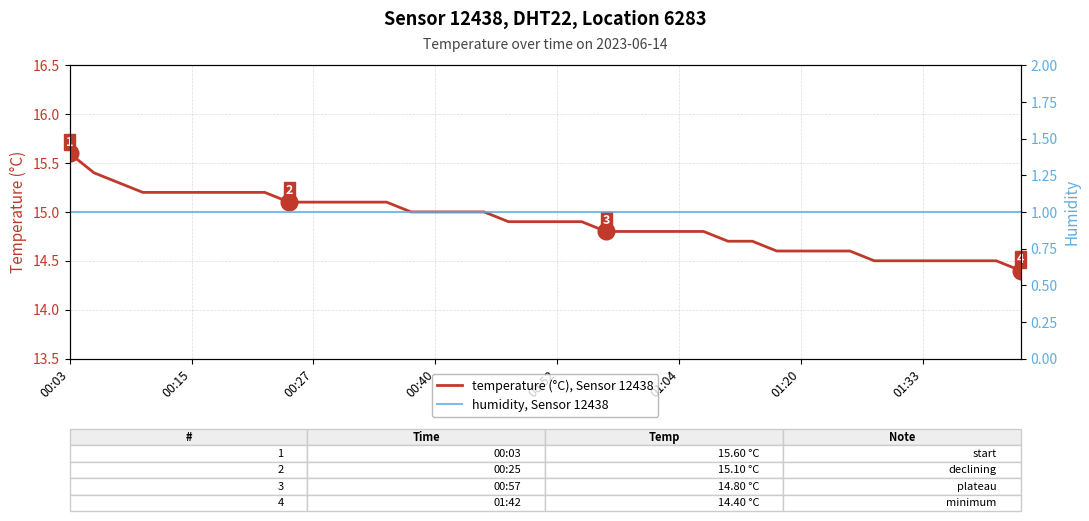

List the series in order of their peak value, highest first.

temperature (°C), Sensor 12438, humidity, Sensor 12438